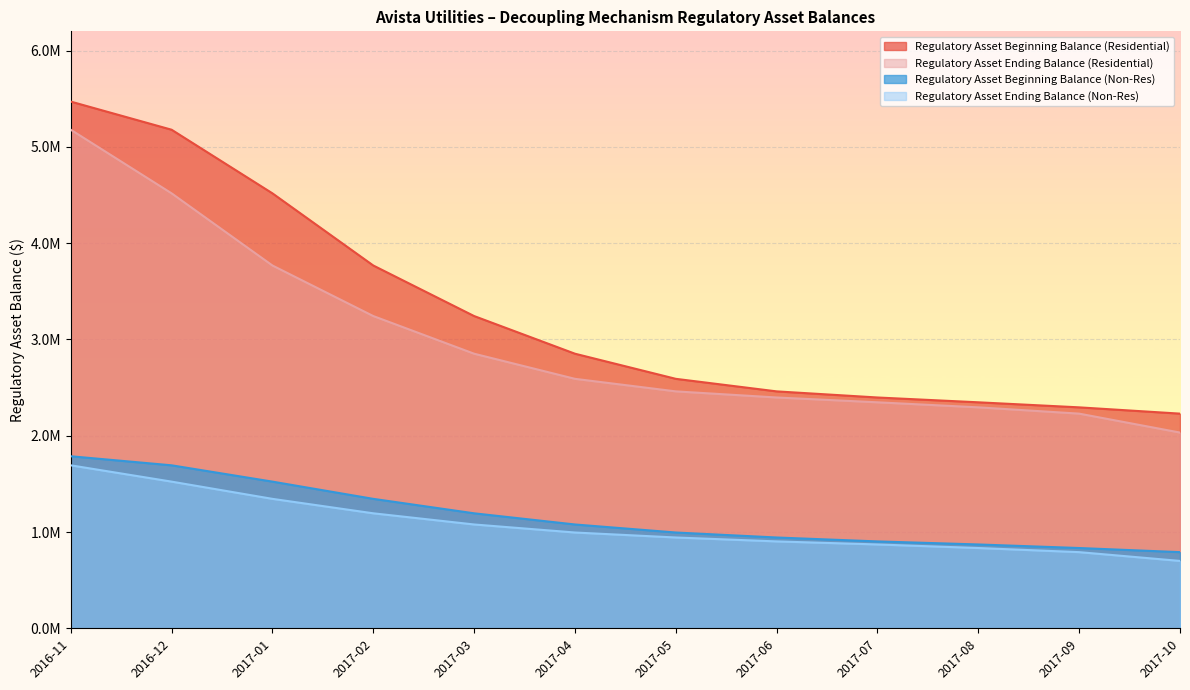

Reading right to left, transcribe all the data shown in this chart.

Regulatory Asset Beginning Balance (Residential): 2017-10=2229437.5	2017-09=2294690.6	2017-08=2347079.2	2017-07=2397116.1	2017-06=2460640.2	2017-05=2590914.6	2017-04=2851886.2	2017-03=3242976.3	2017-02=3768000.3	2017-01=4517449.2	2016-12=5178127.5	2016-11=5470378.0
Regulatory Asset Ending Balance (Residential): 2017-10=2032880.0	2017-09=2229437.5	2017-08=2294690.6	2017-07=2347079.2	2017-06=2397116.1	2017-05=2460640.2	2017-04=2590914.6	2017-03=2851886.2	2017-02=3242976.3	2017-01=3768000.3	2016-12=4517449.2	2016-11=5178127.5
Regulatory Asset Beginning Balance (Non-Res): 2017-10=790911.7	2017-09=833695.5	2017-08=870702.5	2017-07=902363.1	2017-06=943056.9	2017-05=994859.6	2017-04=1078234.7	2017-03=1194217.4	2017-02=1344321.8	2017-01=1523244.5	2016-12=1692665.9	2016-11=1786769.1
Regulatory Asset Ending Balance (Non-Res): 2017-10=699731.3	2017-09=790911.7	2017-08=833695.5	2017-07=870702.5	2017-06=902363.1	2017-05=943056.9	2017-04=994859.6	2017-03=1078234.7	2017-02=1194217.4	2017-01=1344321.8	2016-12=1523244.5	2016-11=1692665.9